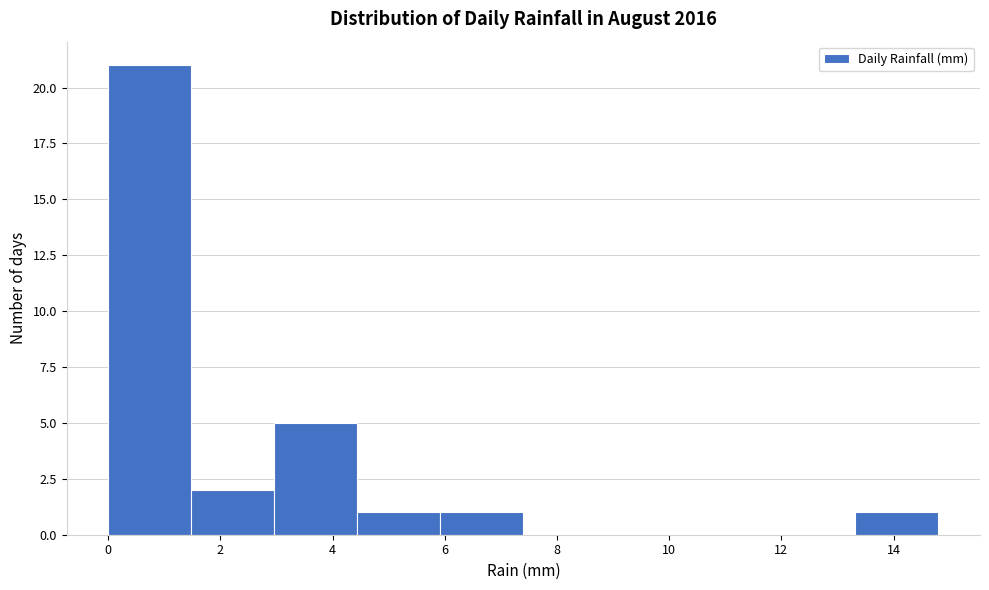

What is the height of the bar covering 5.92 to 7.40 on the x-axis? Neither the bar edges nor the heights are printed on the chart, so give them approximately, as read against the axes.

1